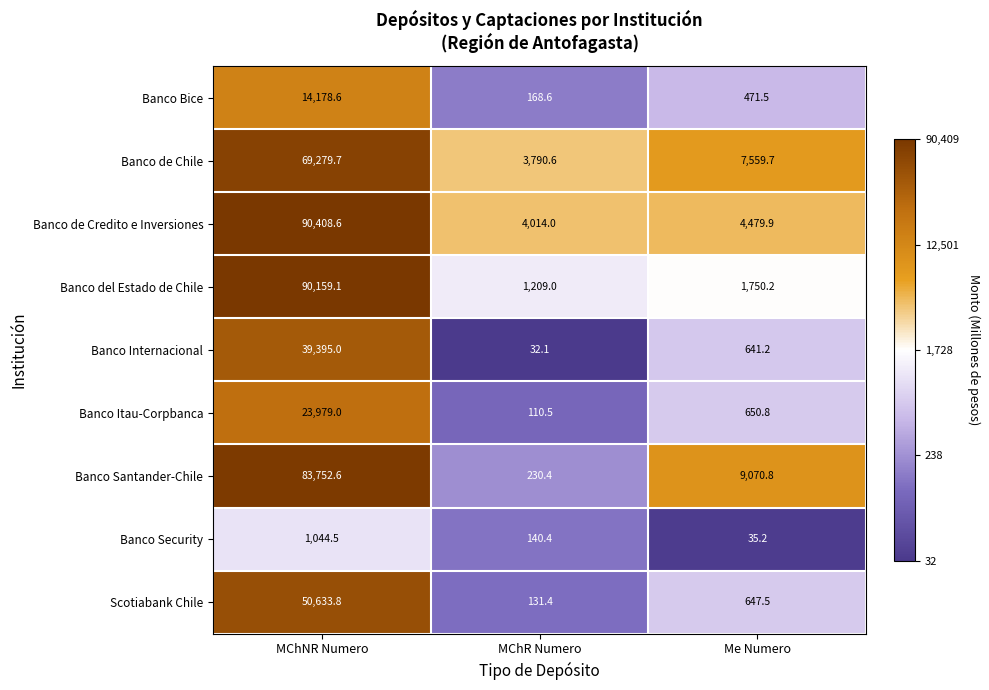

At MChR Numero, list the series in order from smallest to largest.

Banco Internacional, Banco Itau-Corpbanca, Scotiabank Chile, Banco Security, Banco Bice, Banco Santander-Chile, Banco del Estado de Chile, Banco de Chile, Banco de Credito e Inversiones